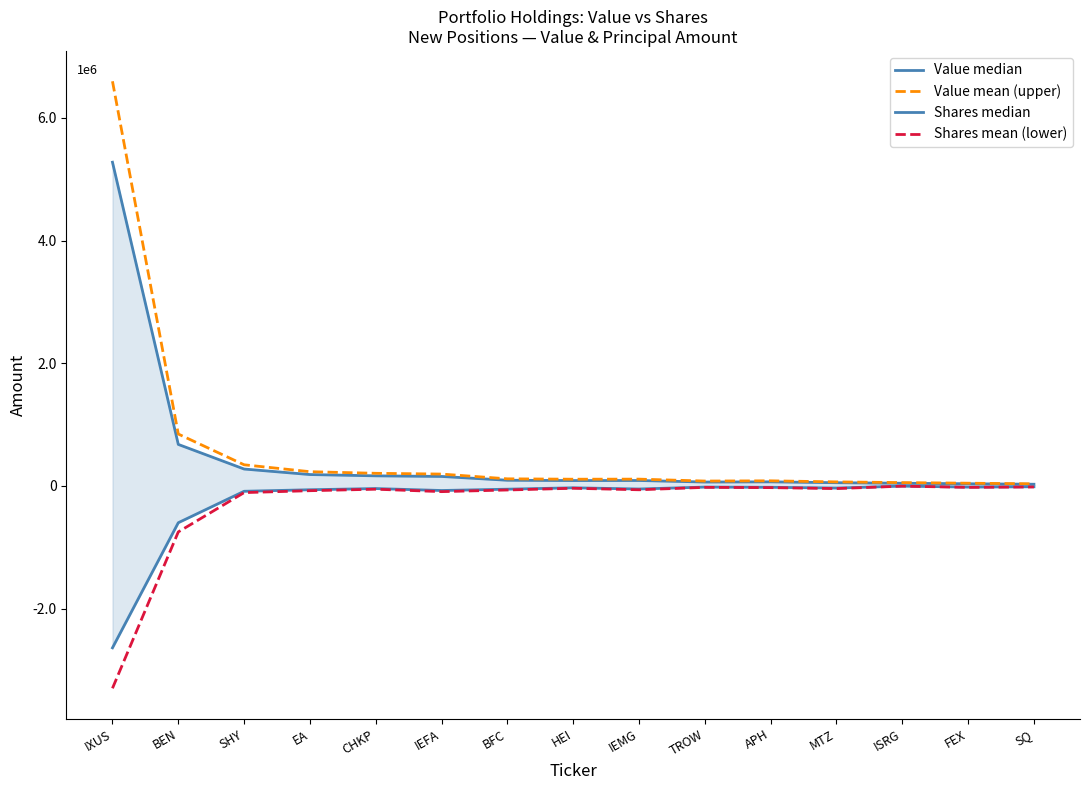

Which series has the largest range (max minus min)?

Value mean (upper)